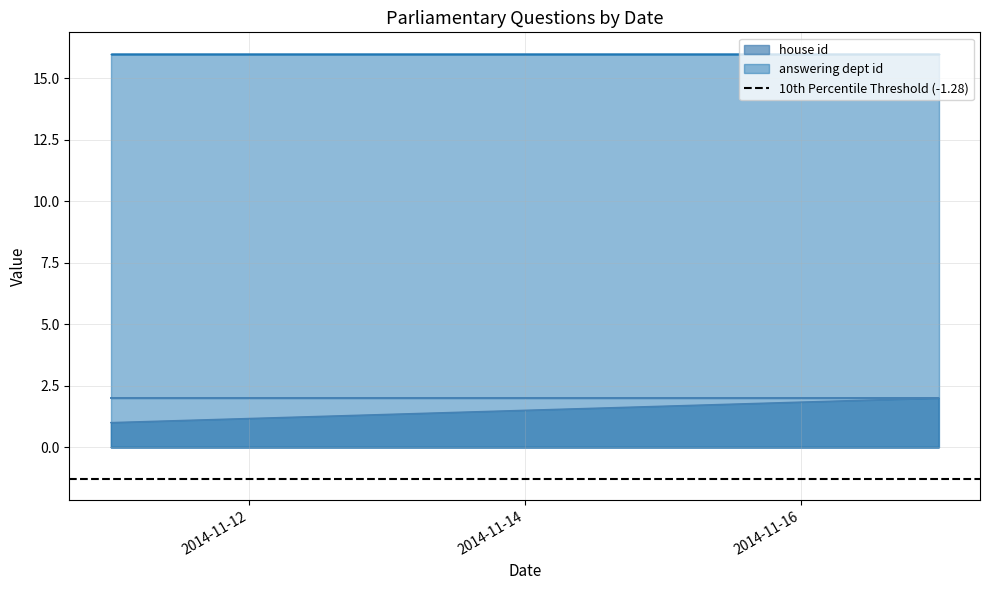

Between 2014-11-17 and 2014-11-11, which is larger?

2014-11-17